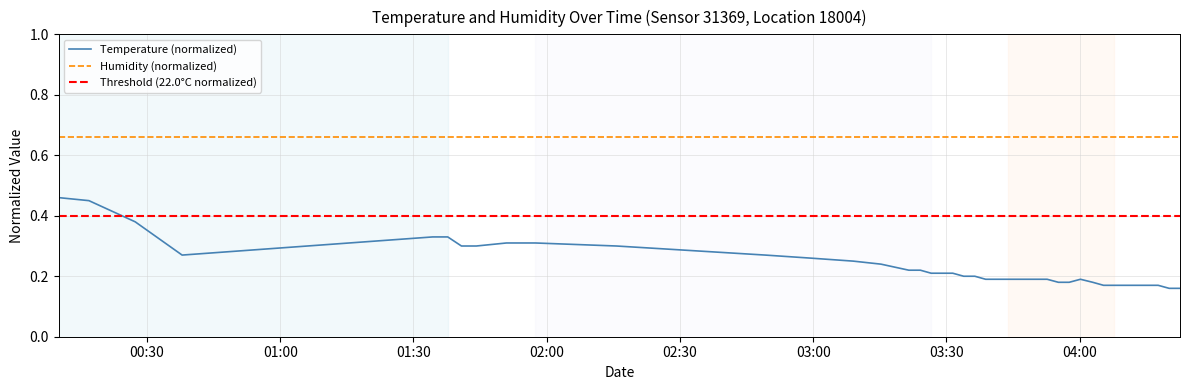

How many points are higher than both their immediate neighbors (excluding endpoints)?

1